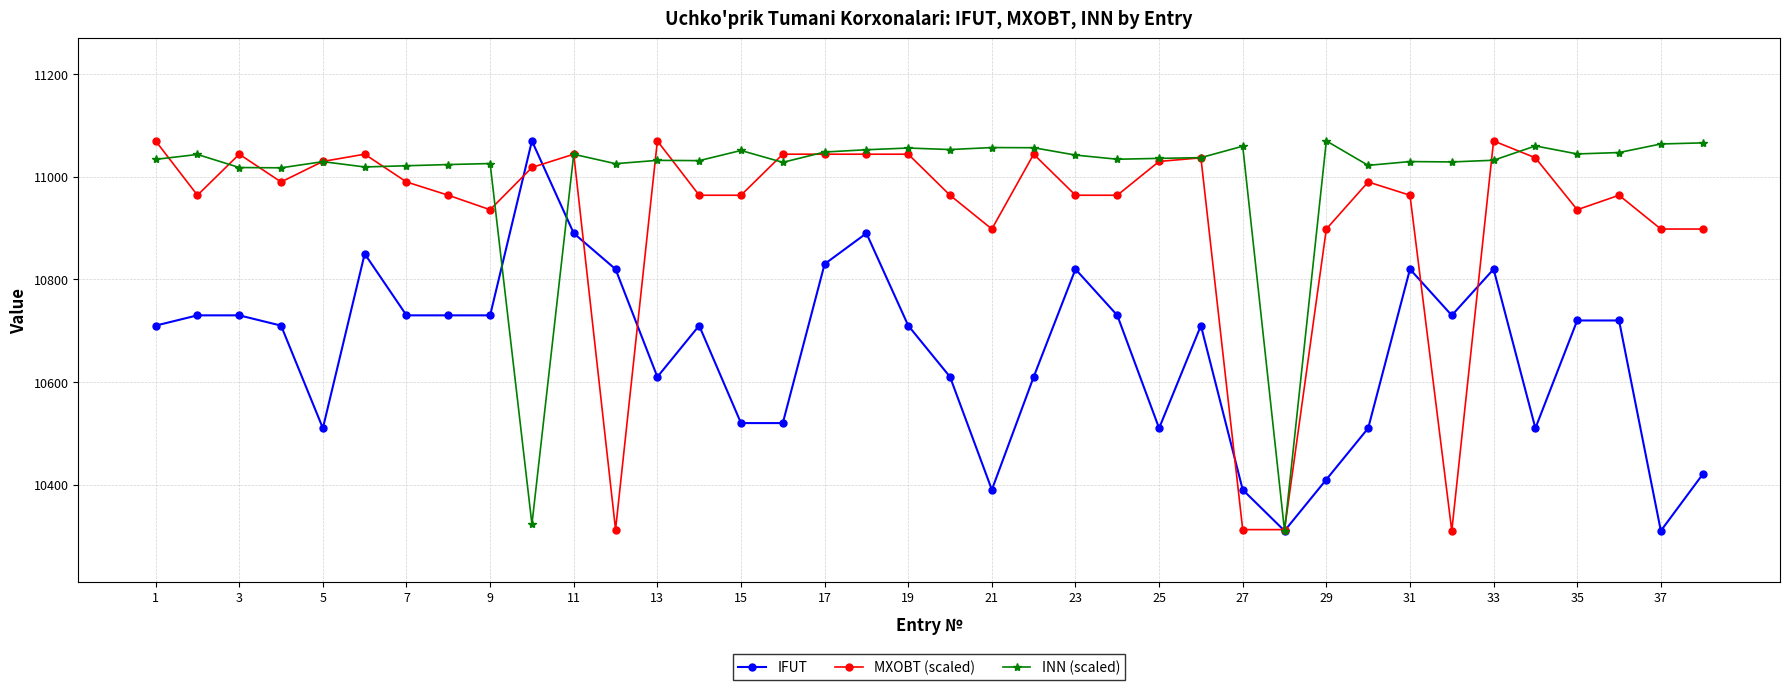

Which series has the largest total across all categories?

INN (scaled)